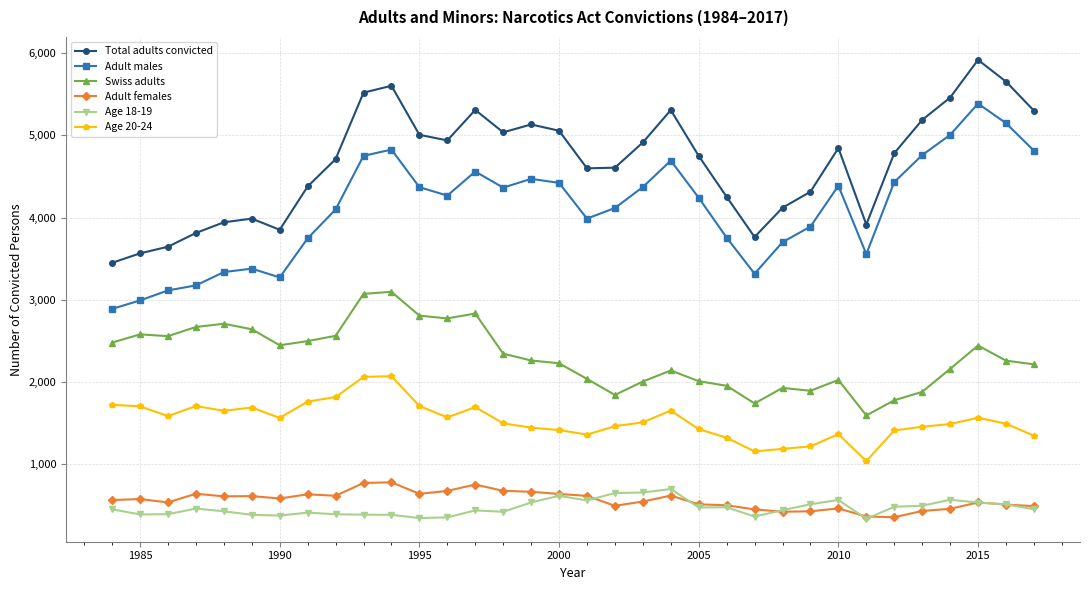

Which series has the largest range (max minus min)?

Adult males